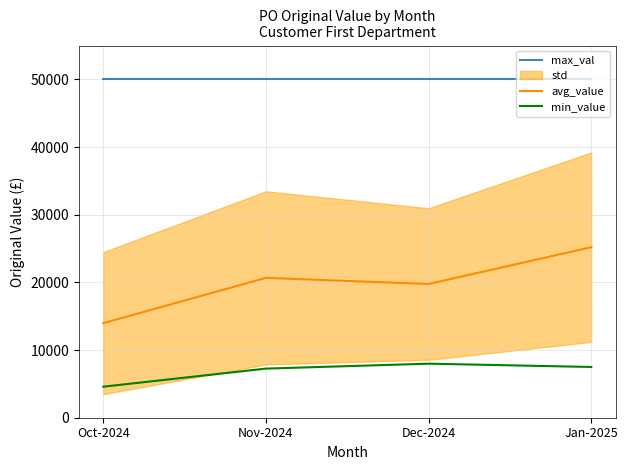

What is the average value of the avg_value series?

19900.2